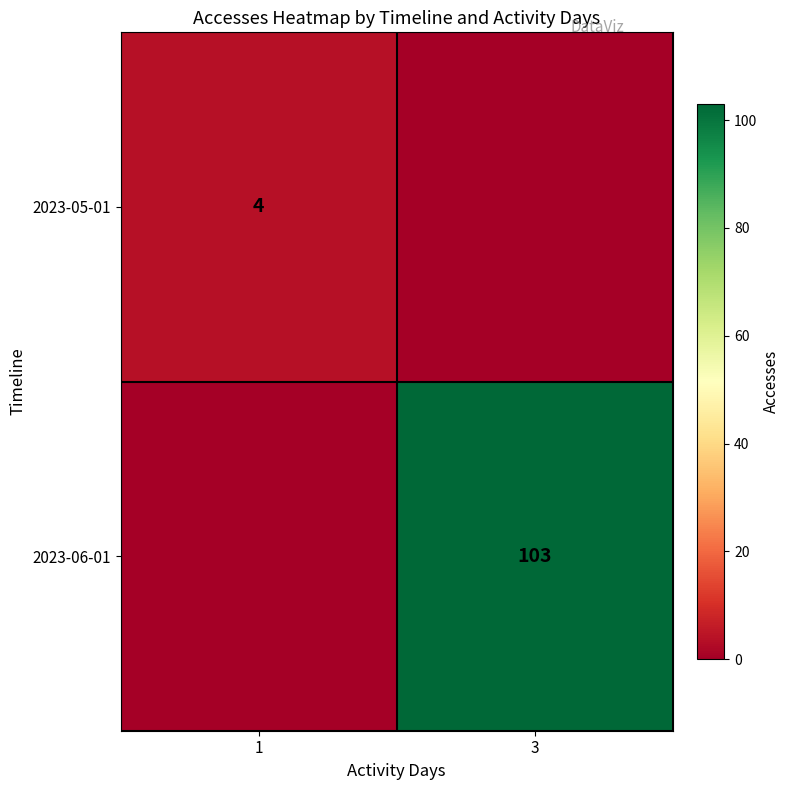

Is it true that 2023-06-01 equals 174 at 3?

False